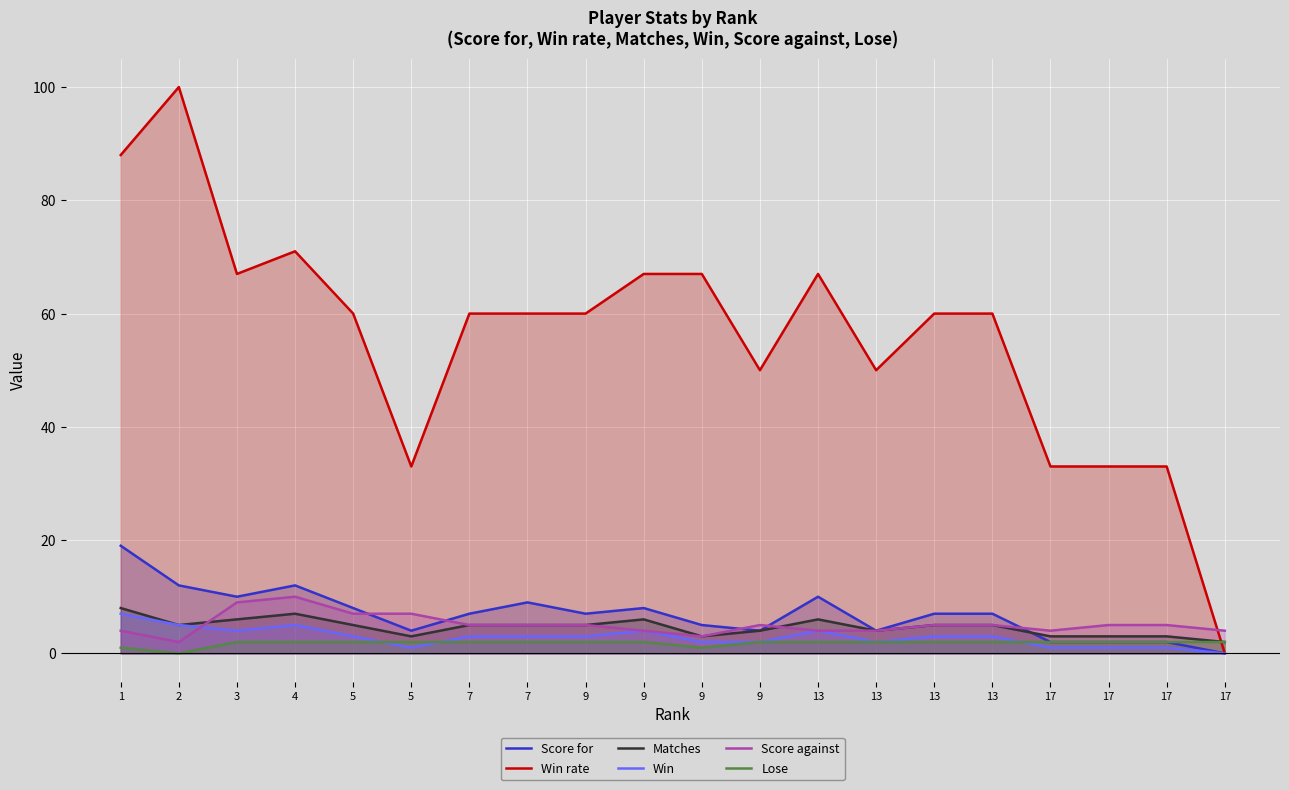

At which label is Score against closest to 6?

5